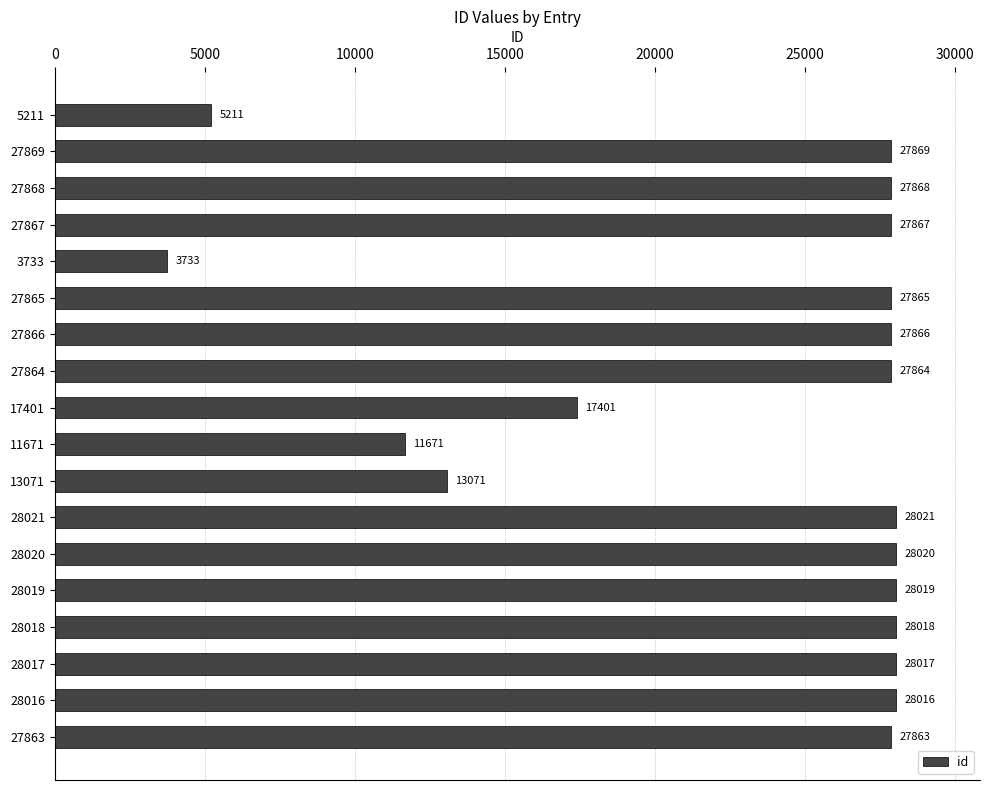

Approximately how many times larger is the value at 27868 compared to 28017?

1.0